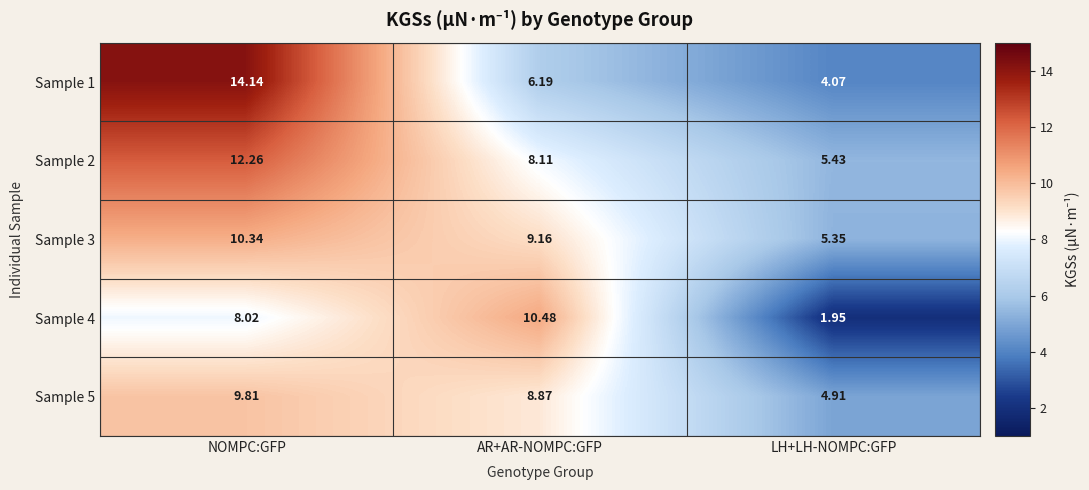

What is the difference between the highest and lowest values at LH+LH-NOMPC:GFP?

3.5